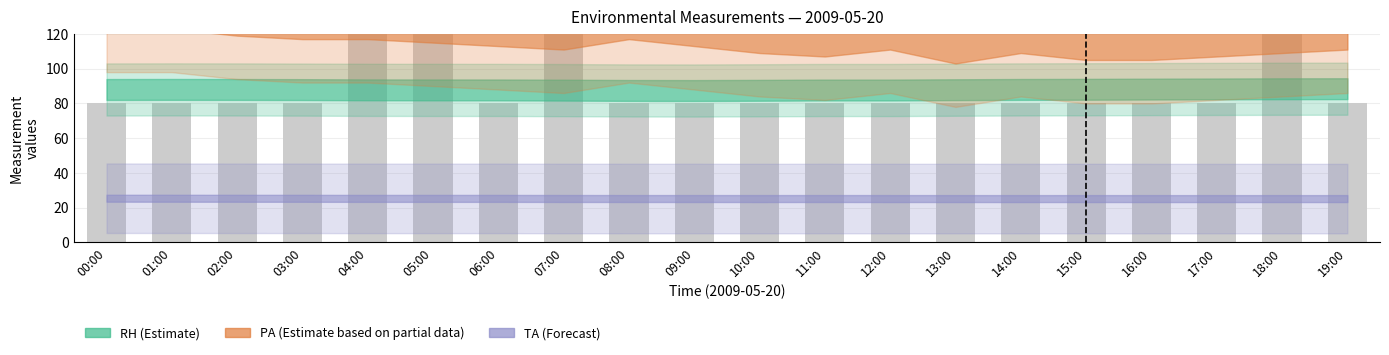

List the labels in order of value, smallest first.

00:00, 01:00, 02:00, 03:00, 06:00, 08:00, 09:00, 10:00, 11:00, 12:00, 13:00, 14:00, 15:00, 16:00, 17:00, 19:00, 04:00, 05:00, 07:00, 18:00